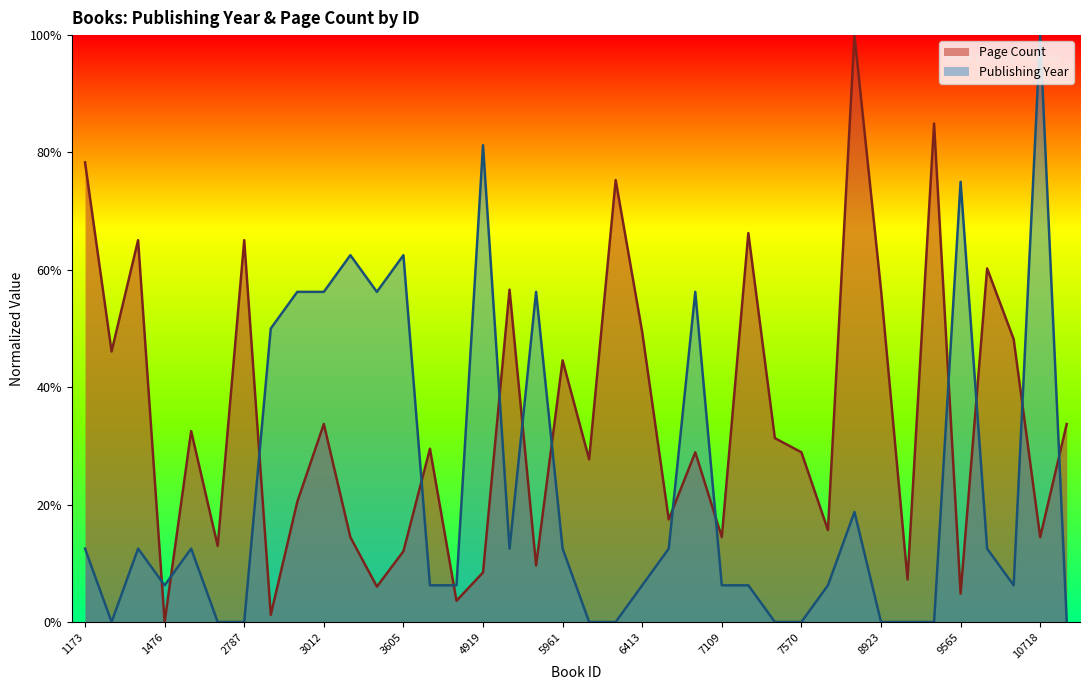

Which series has the largest total across all categories?

Page Count